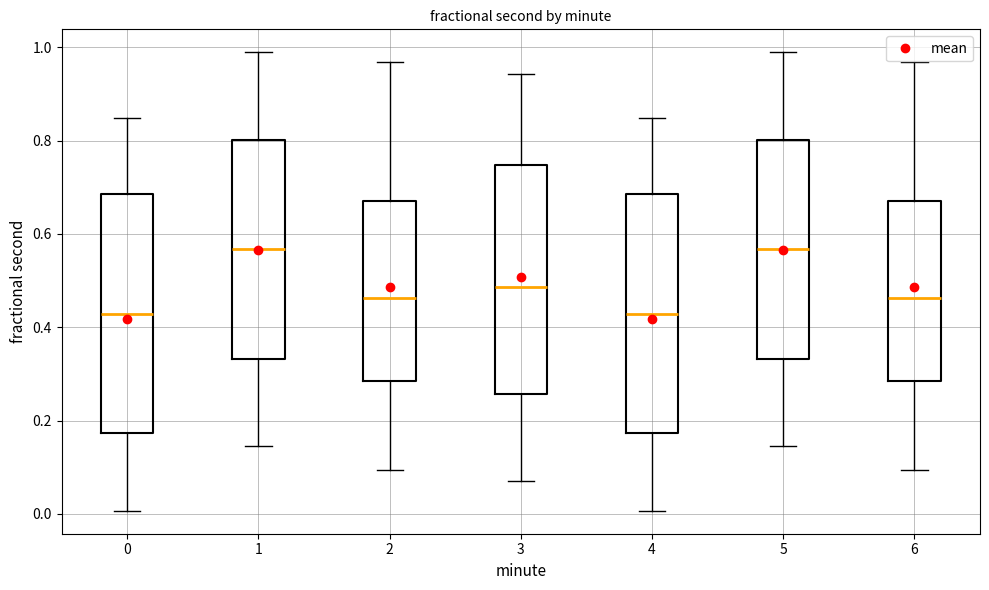

Where is the upper edge of the box at x = 4 on the y-axis? The values are not printed on the chart, so give them approximately, as read against the axis.

0.68